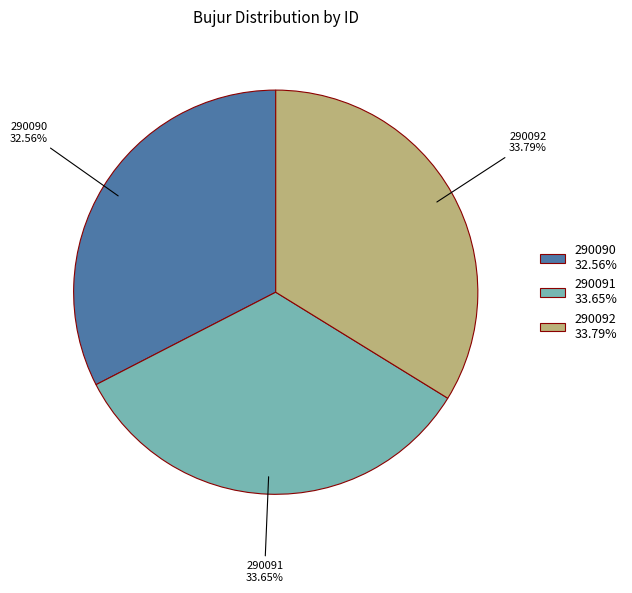

To the nearest percent, what is the difference between the largest and smallest slice percentages?

1%